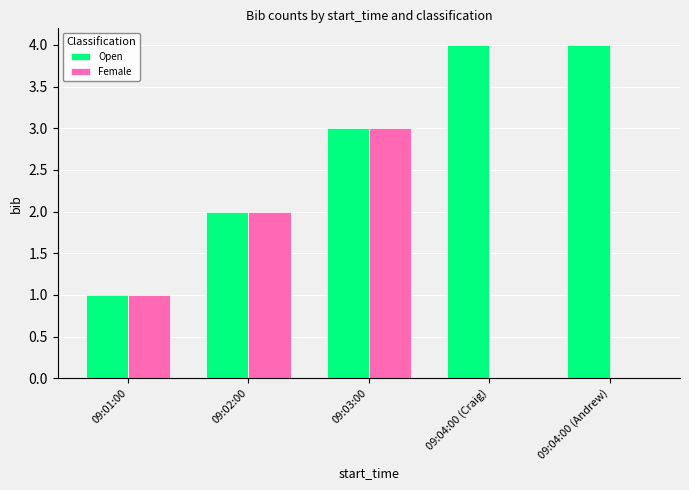

What is the sum of all Open values?

14